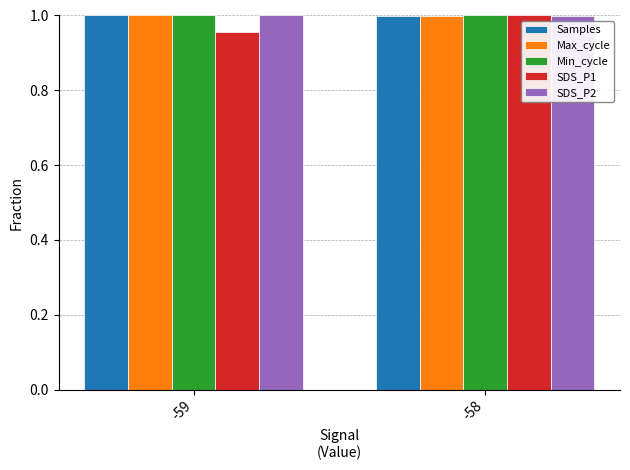

True or false: SDS_P2 has a value of 1.7 at -59.

False